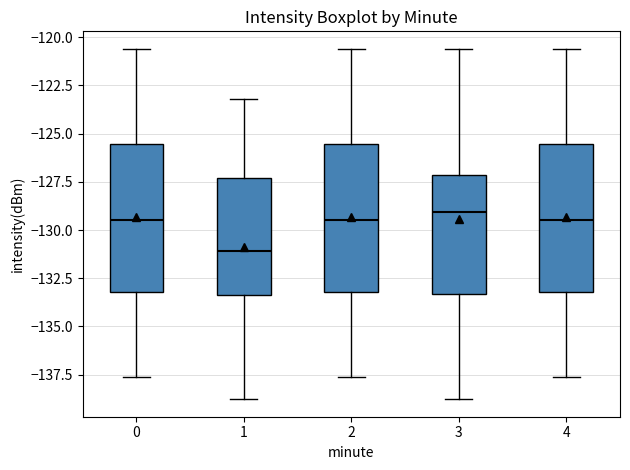

Which box's median line is the lowest?

1